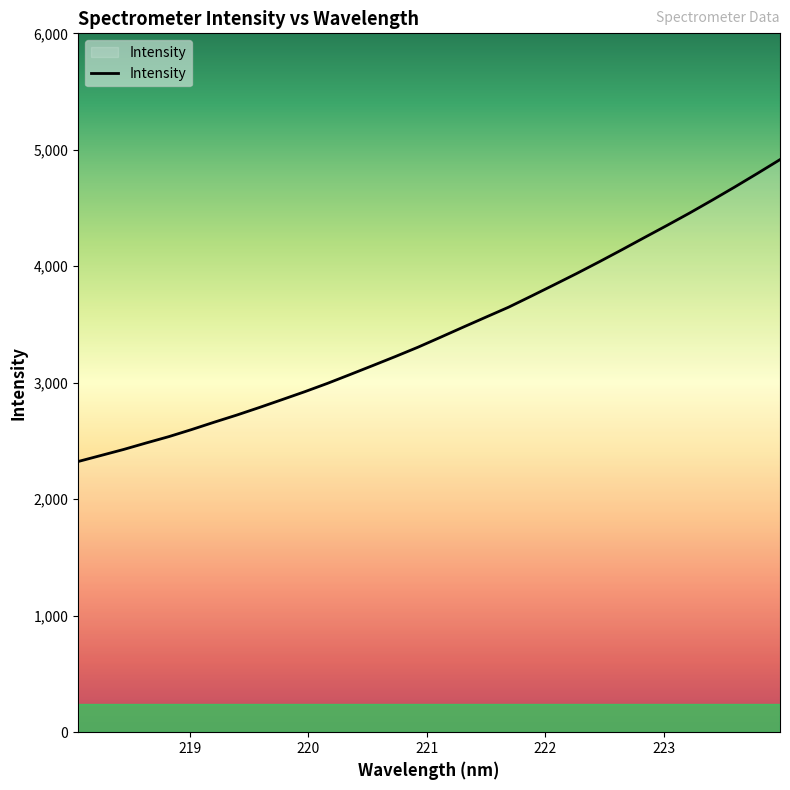

What is the difference between the maximum and minimum values?

2591.8